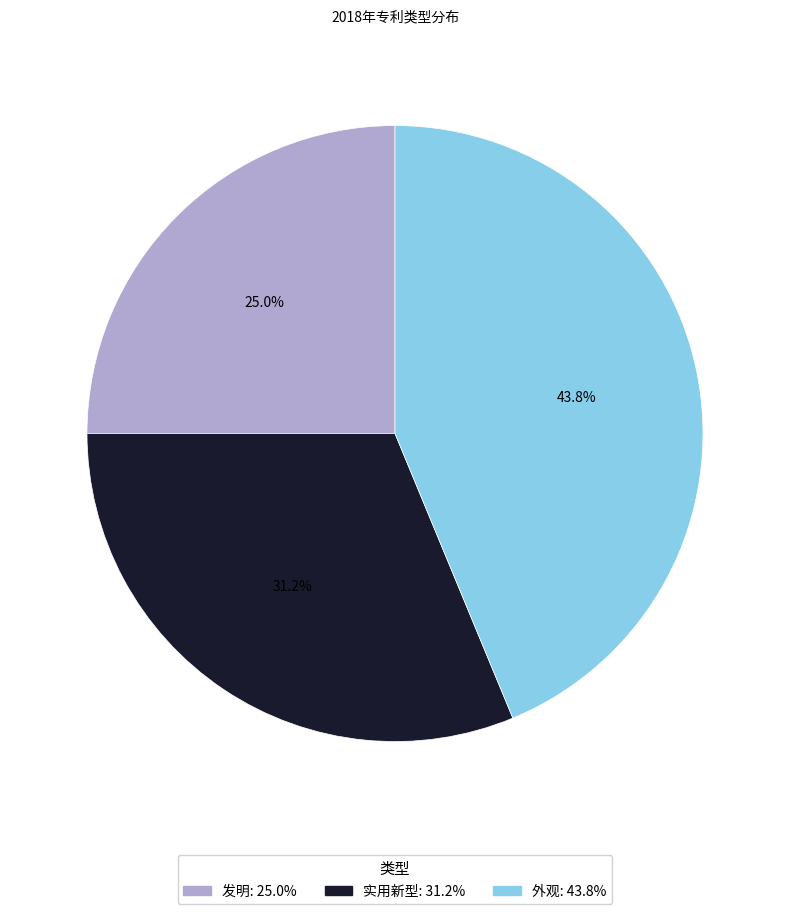

What is the largest slice in the pie chart?

外观